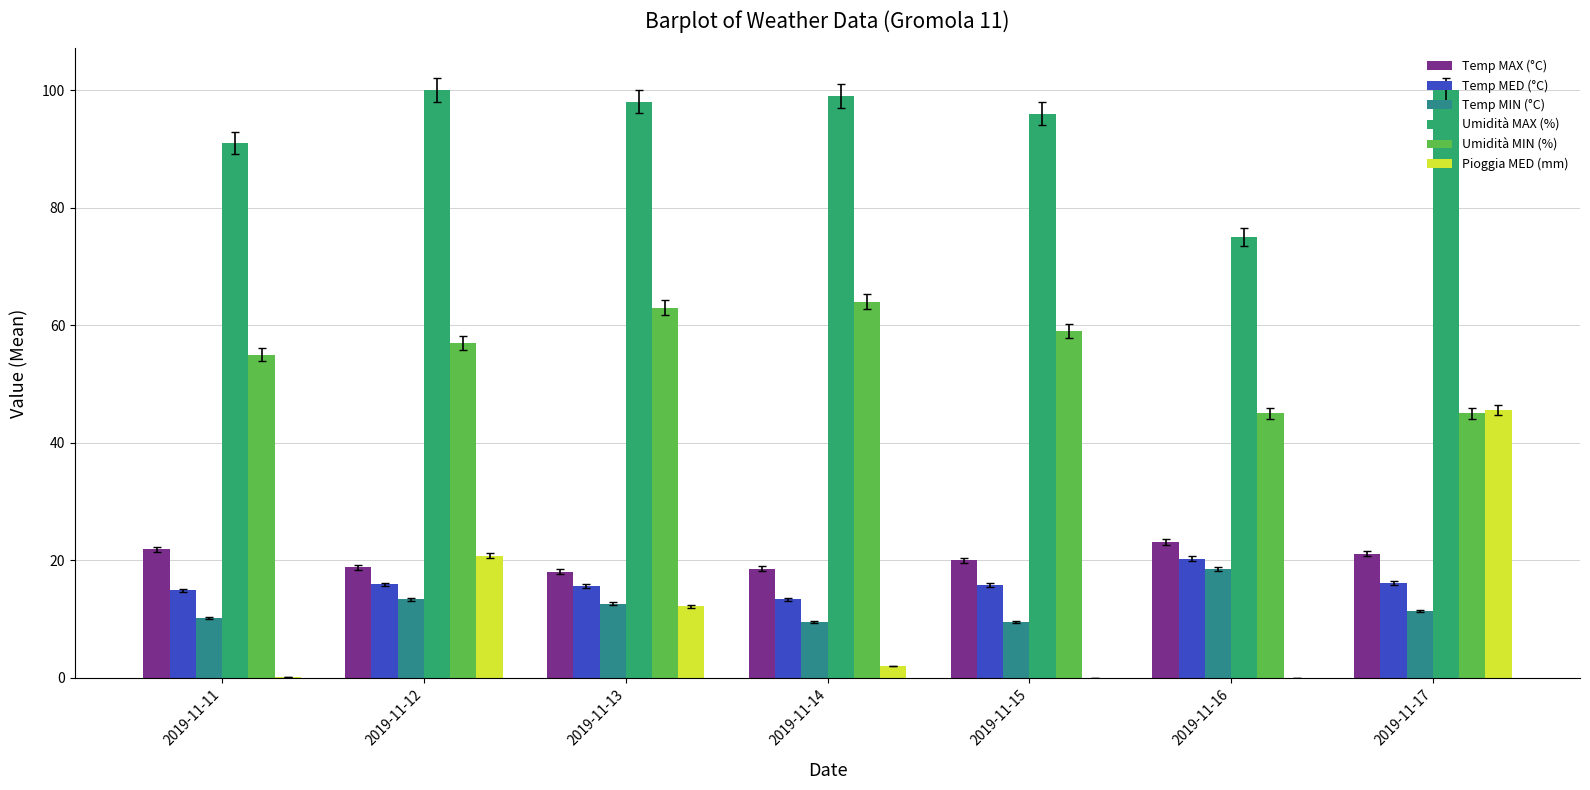

Between 2019-11-13 and 2019-11-15, which series saw the biggest shift?

Pioggia MED (mm)